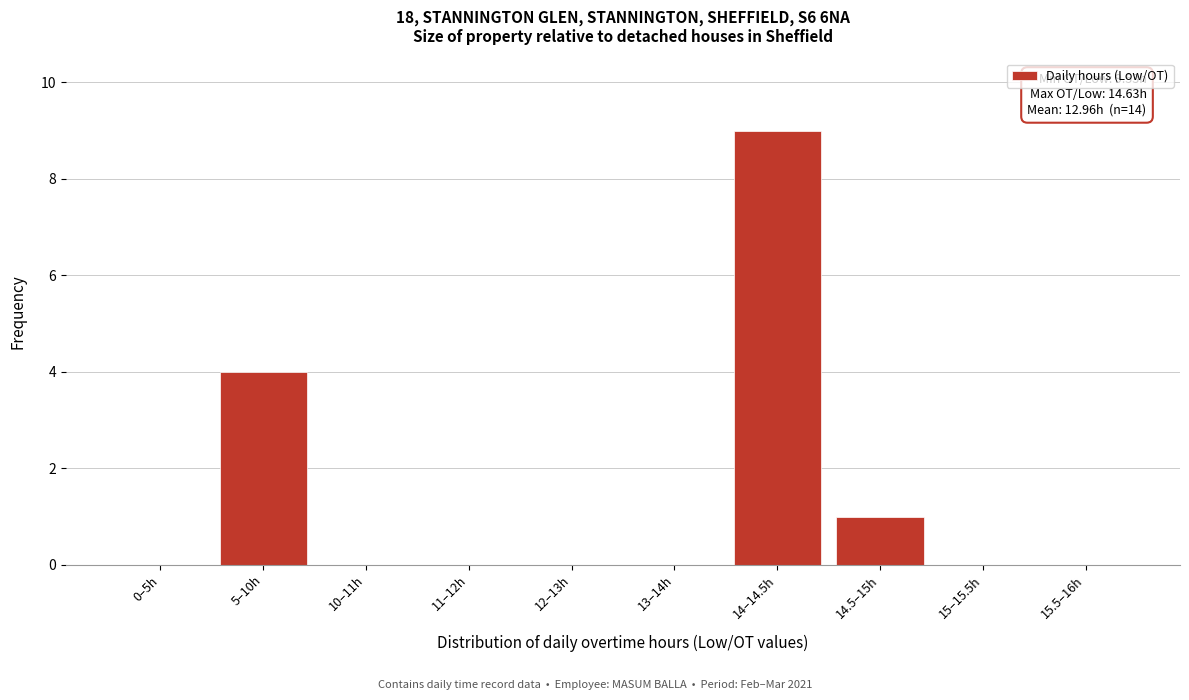

Reading left to right, list all the values displayed in this chart.

0–5h=0	5–10h=4	10–11h=0	11–12h=0	12–13h=0	13–14h=0	14–14.5h=9	14.5–15h=1	15–15.5h=0	15.5–16h=0